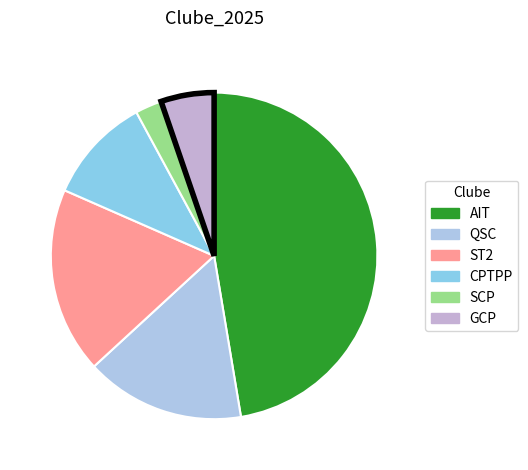

Is there any slice that represents more than half of the pie?

No